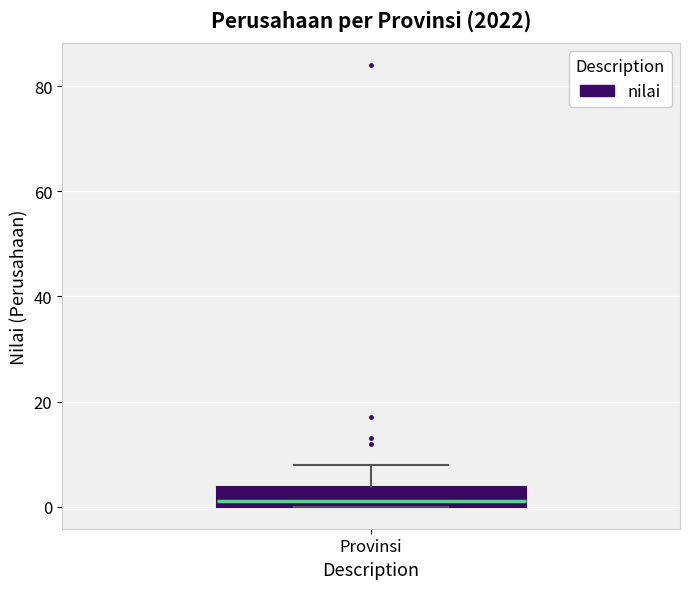

Read this box plot against the y-axis: the position of the median line, the range covered by the box, and the ends of both whiskers. The values are not printed on the chart, so give them approximately, as read against the axis.

median 2, box 0 to 4, whiskers 0 to 8